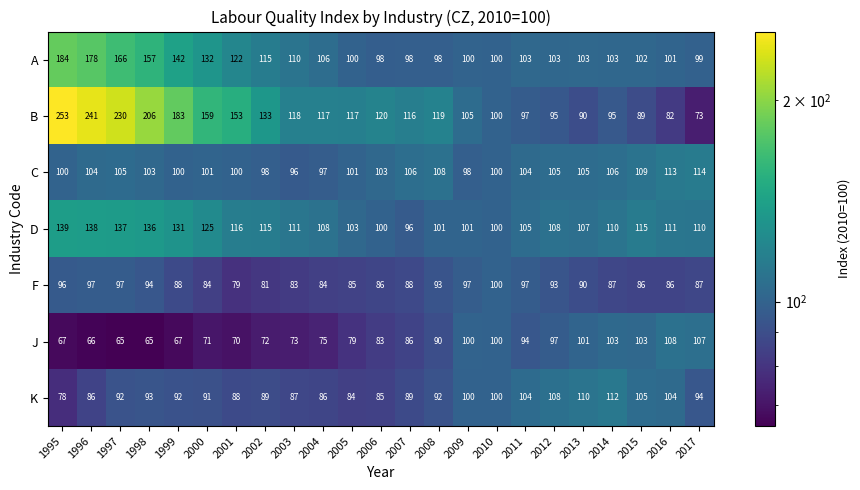

At which category does the chart reach its peak across all series?

1995